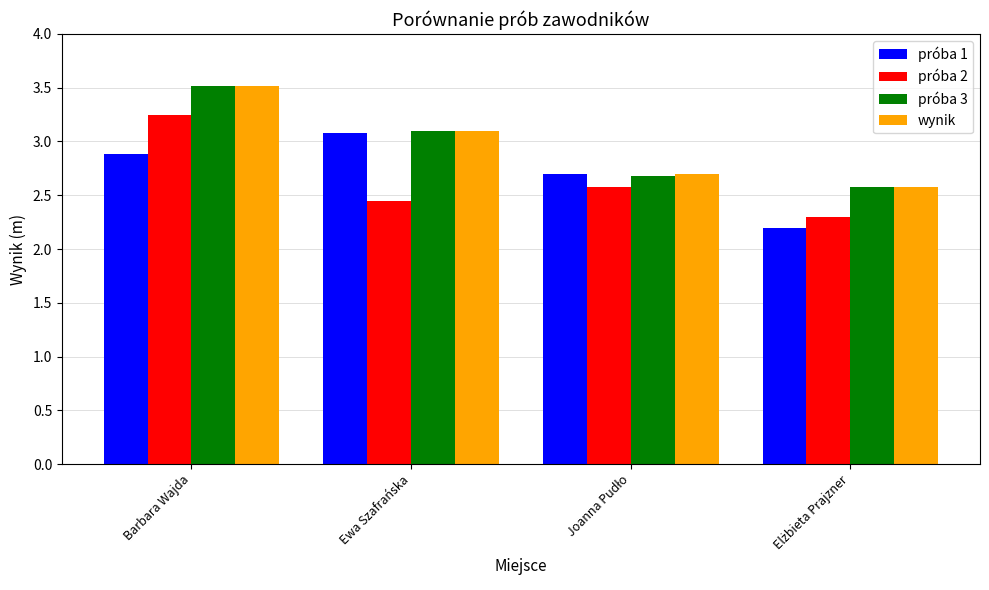

What is the minimum value for próba 3?

2.6